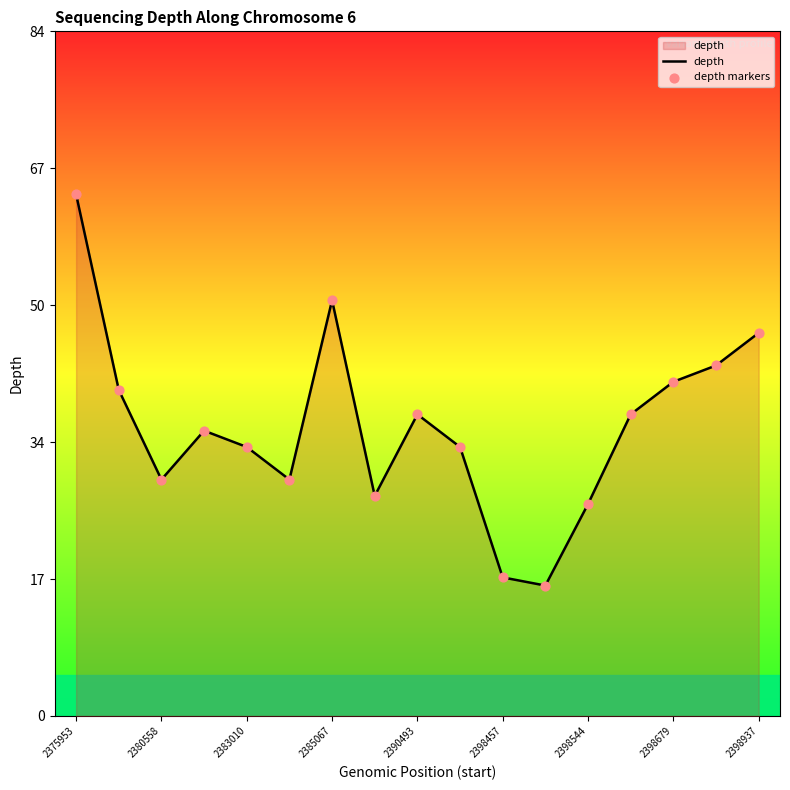

What is the smallest value displayed?

16